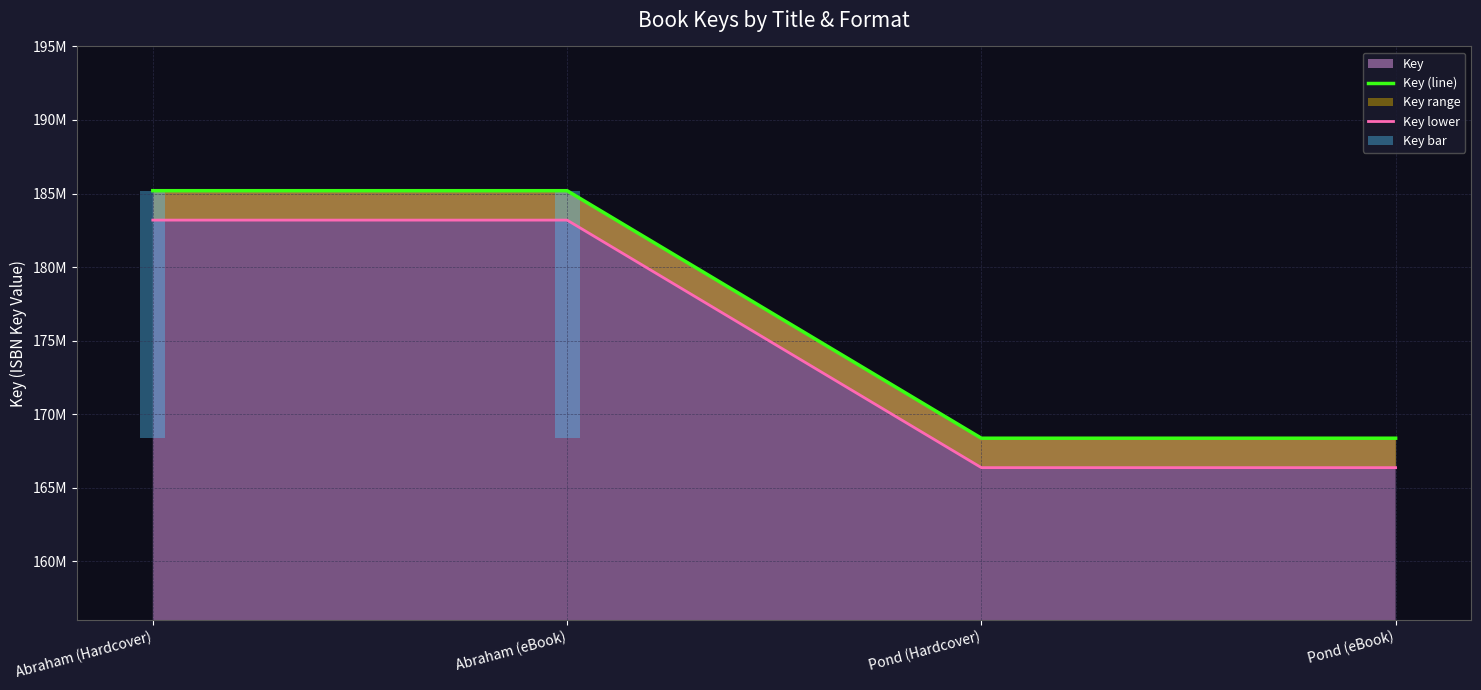

At how many categories does at least one series exceed 174765104?

2